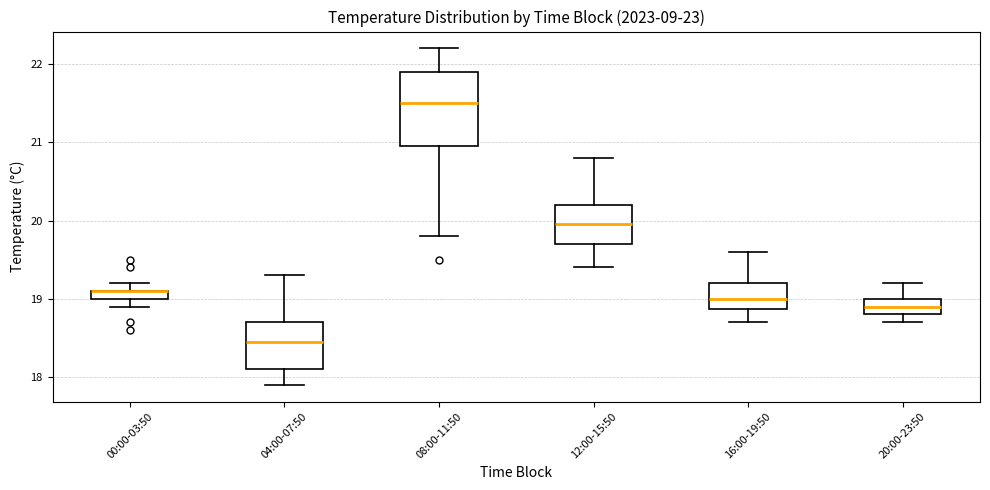

Where does the median line of the box for 08:00-11:50 sit on the y-axis? The values are not printed on the chart, so give them approximately, as read against the axis.

21.5